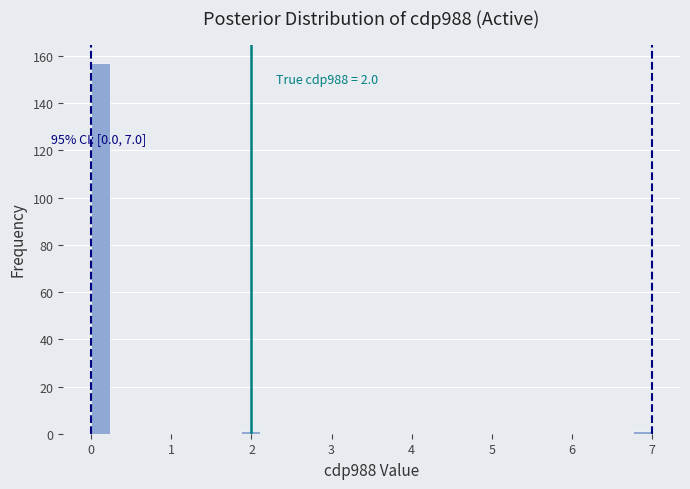

Around what value on the x-axis is the tallest bar? Give the approximate position of its centre, as read against the axis.

0.1